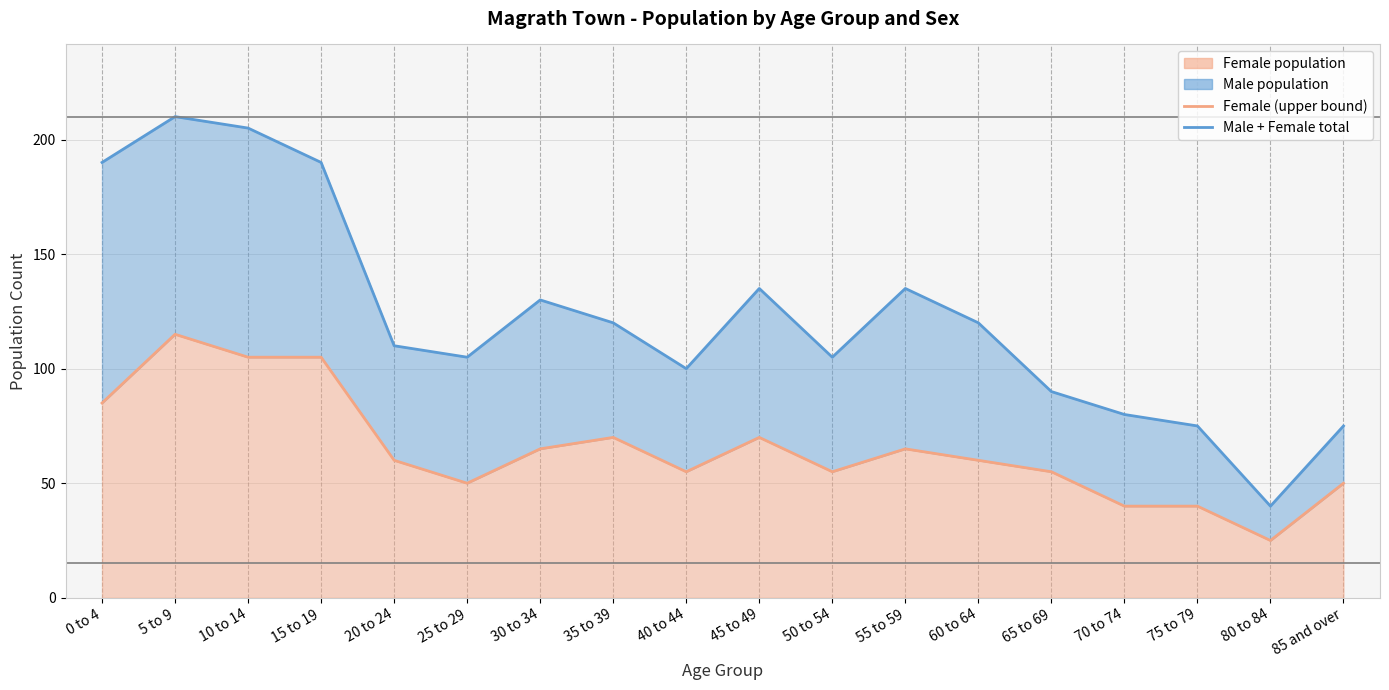

The value at 40 to 44 is 28. True or false?

False